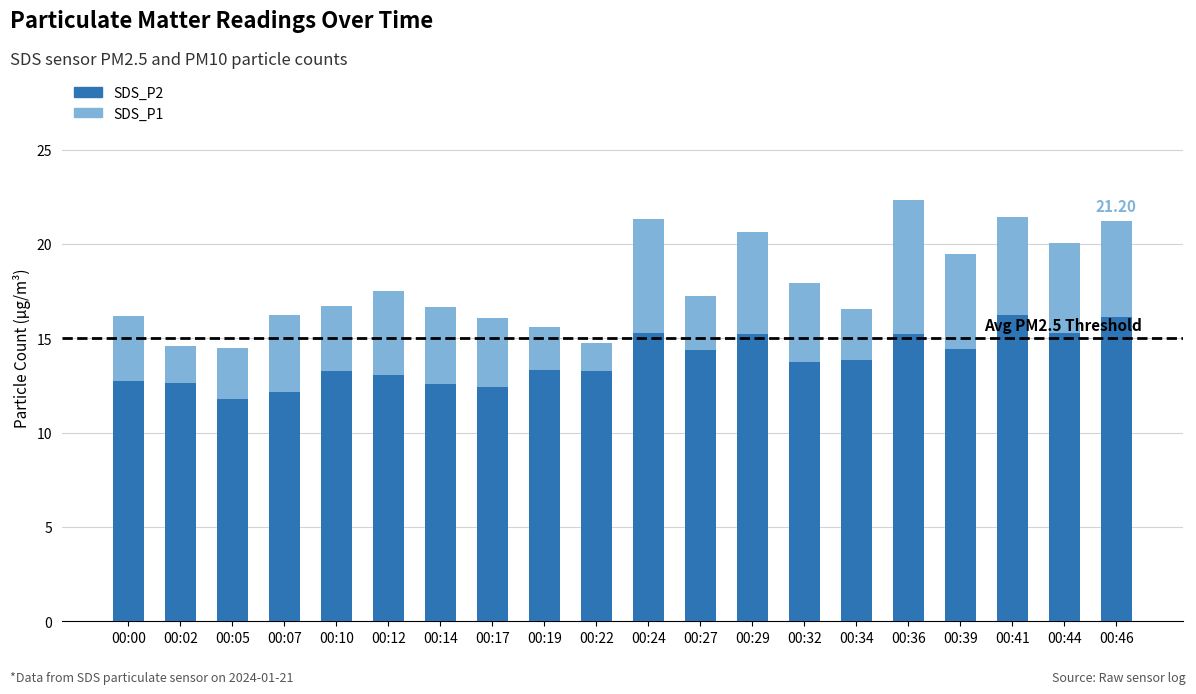

Are the bars grouped side by side (vs. stacked)?

No